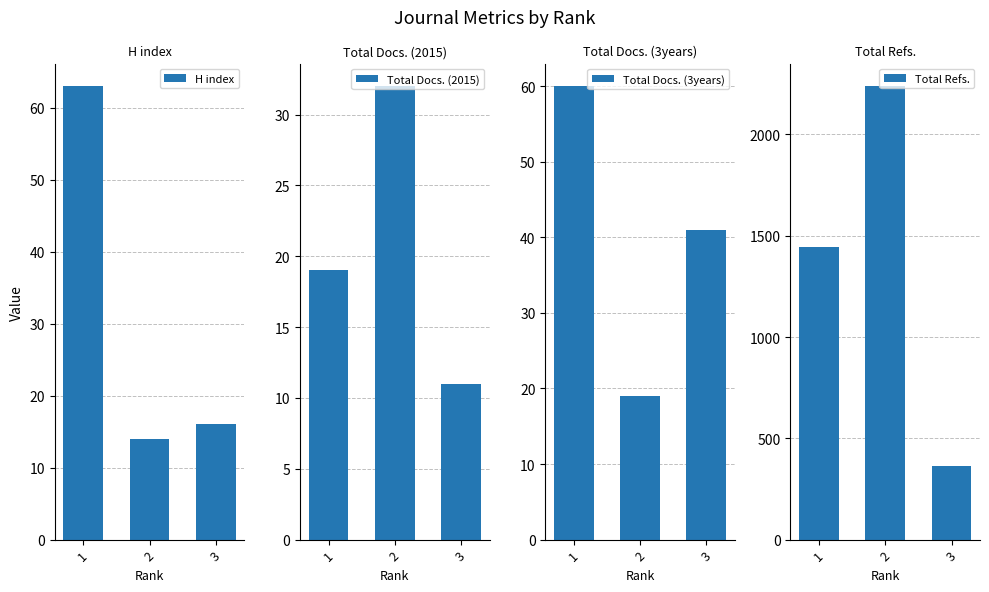

Which category has the lowest value in the Total Docs. (2015) series?

3